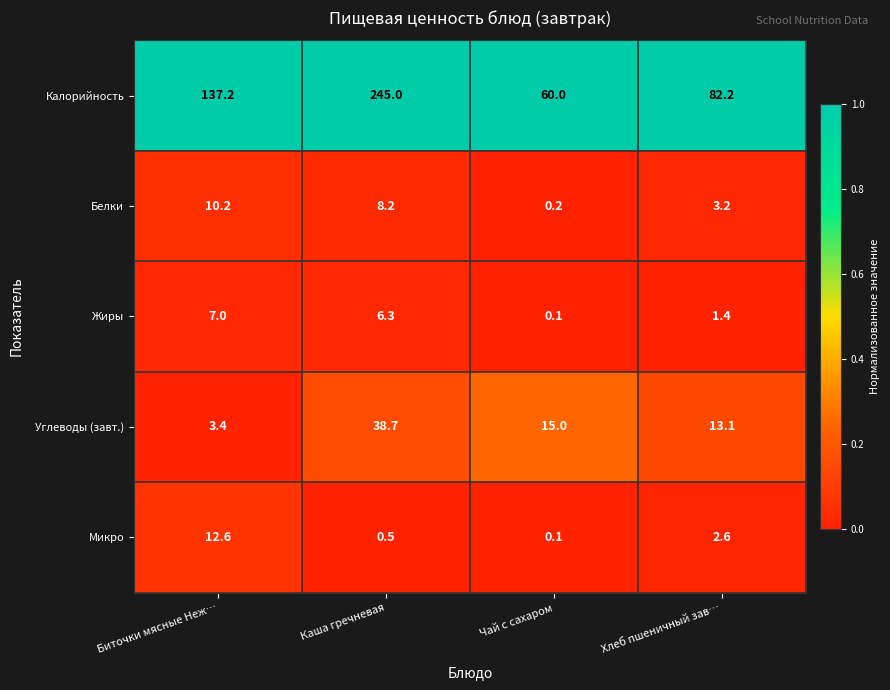

Which series has the largest range (max minus min)?

Калорийность